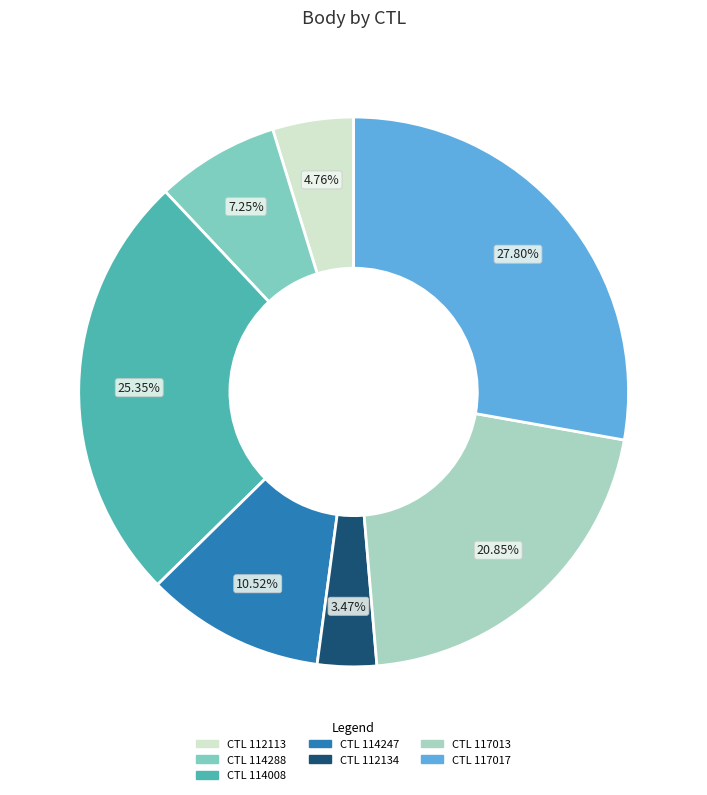

Does CTL 114008 account for over 50% of the chart?

No